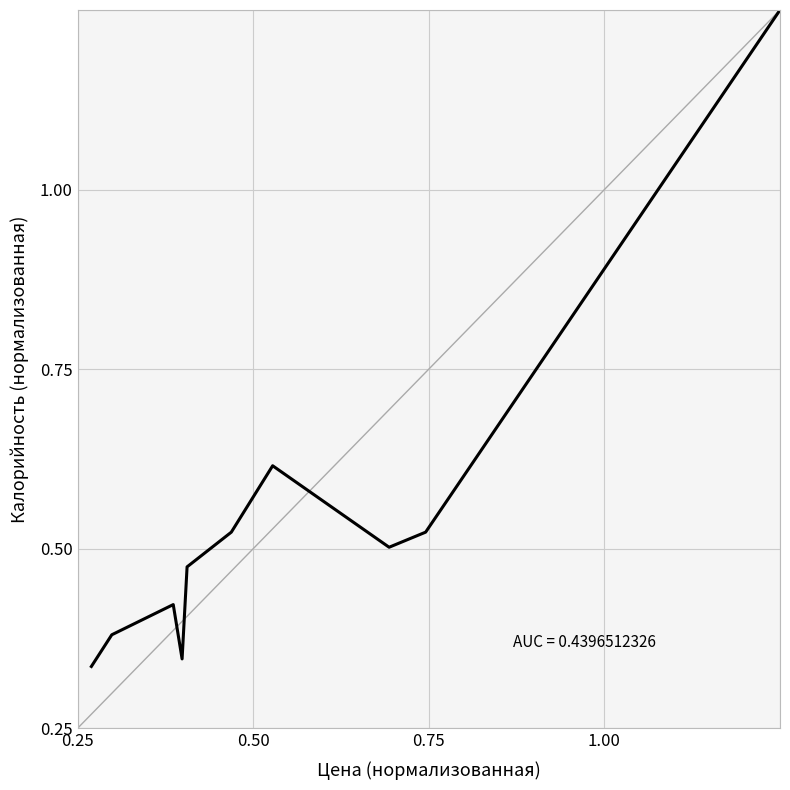

What is the sum of all values?

5.5